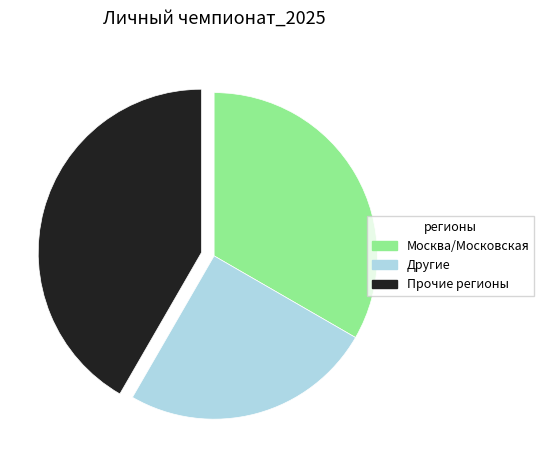

Is there any slice that represents more than half of the pie?

No